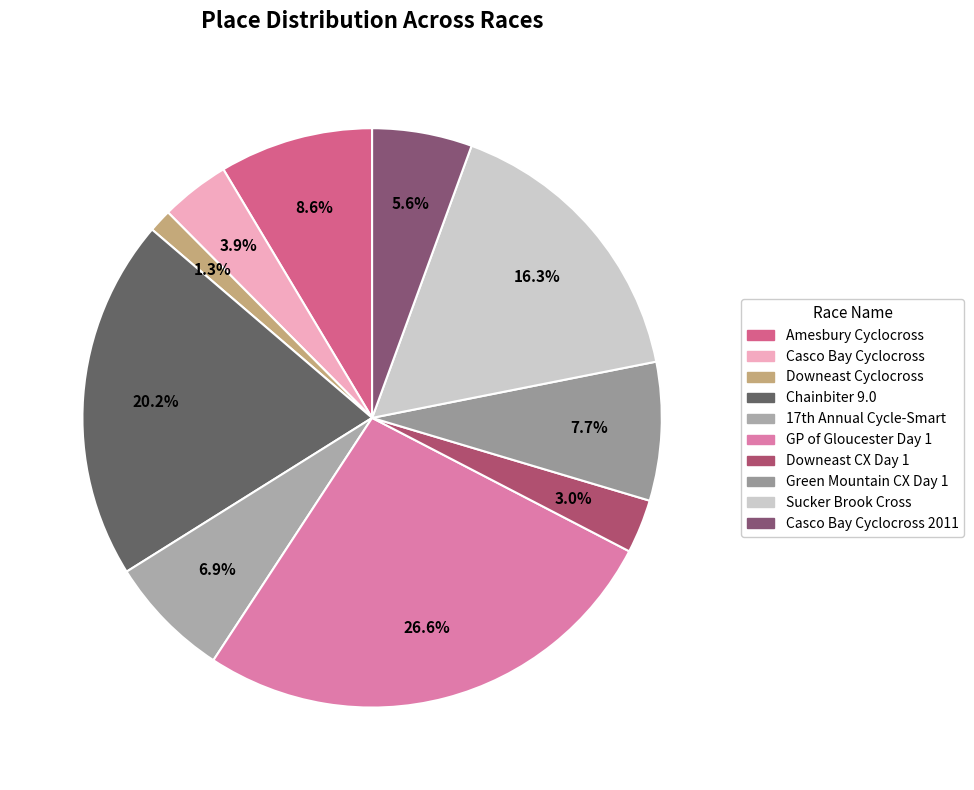

To the nearest percent, what portion does Downeast Cyclocross represent?

1%